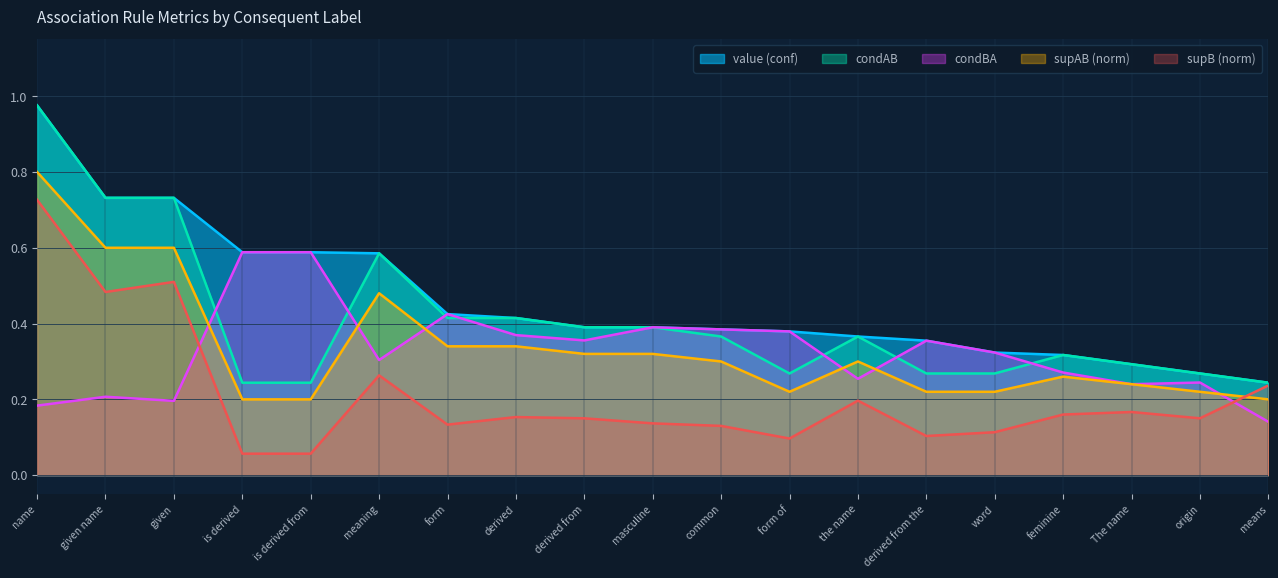

The condAB series shows 0.7 at given name. True or false?

True